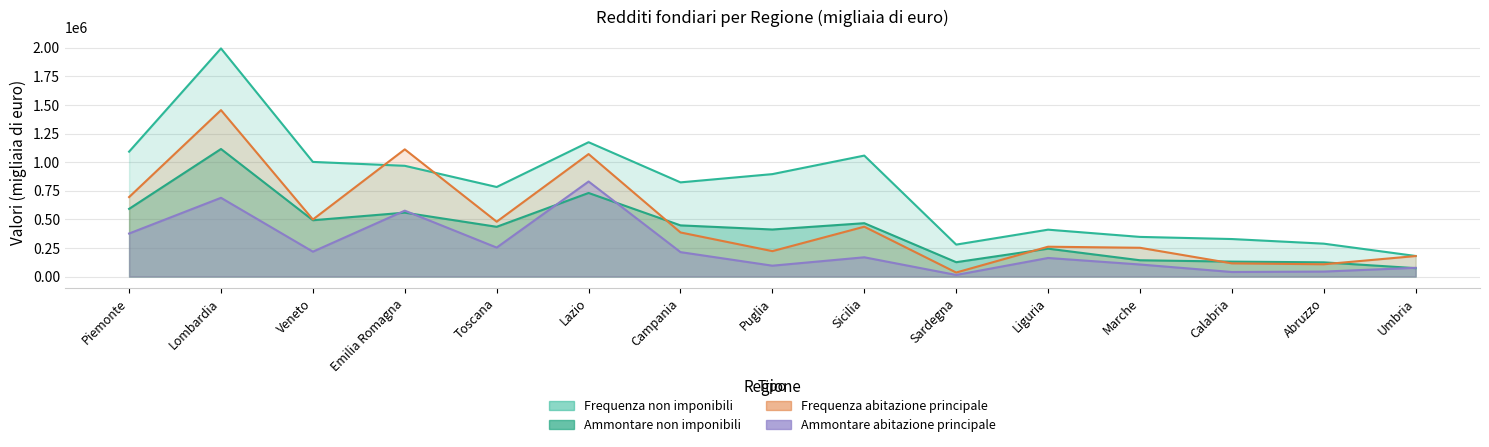

At which label does Frequenza abitazione first exceed 385342?

Piemonte